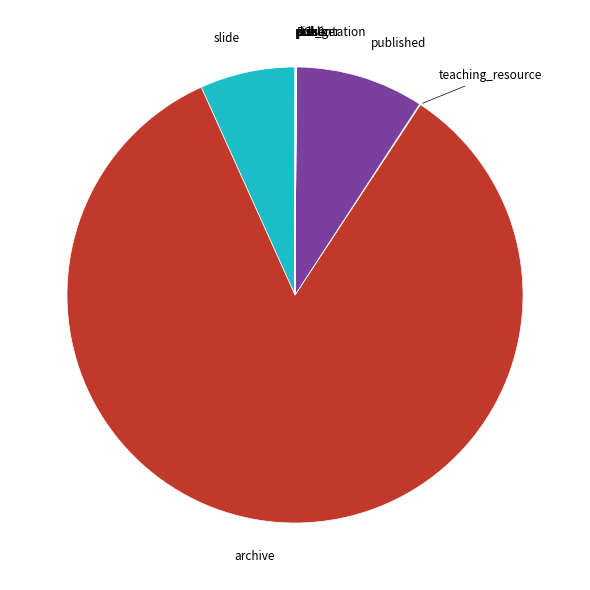

Which slice is the largest?

archive